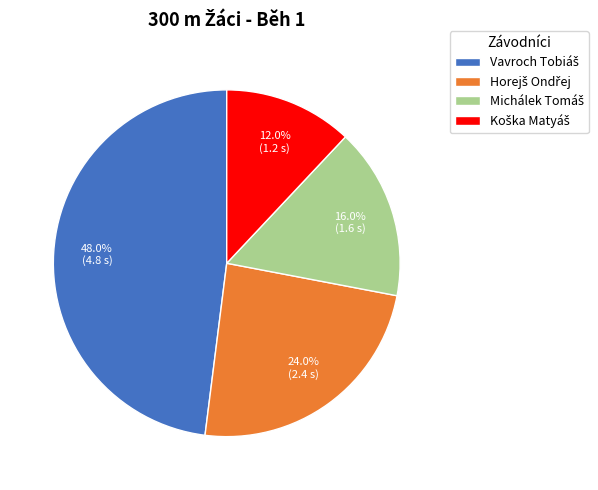

Is there a majority slice in this chart?

No